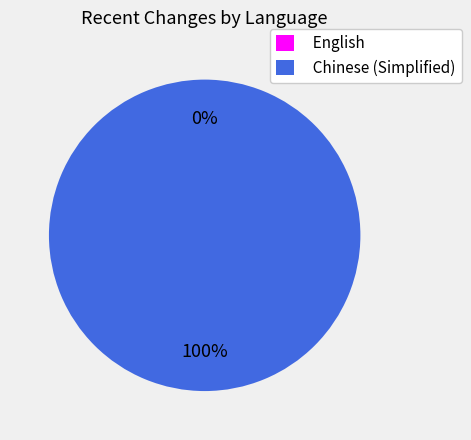

Which category has the smallest portion of the pie?

English